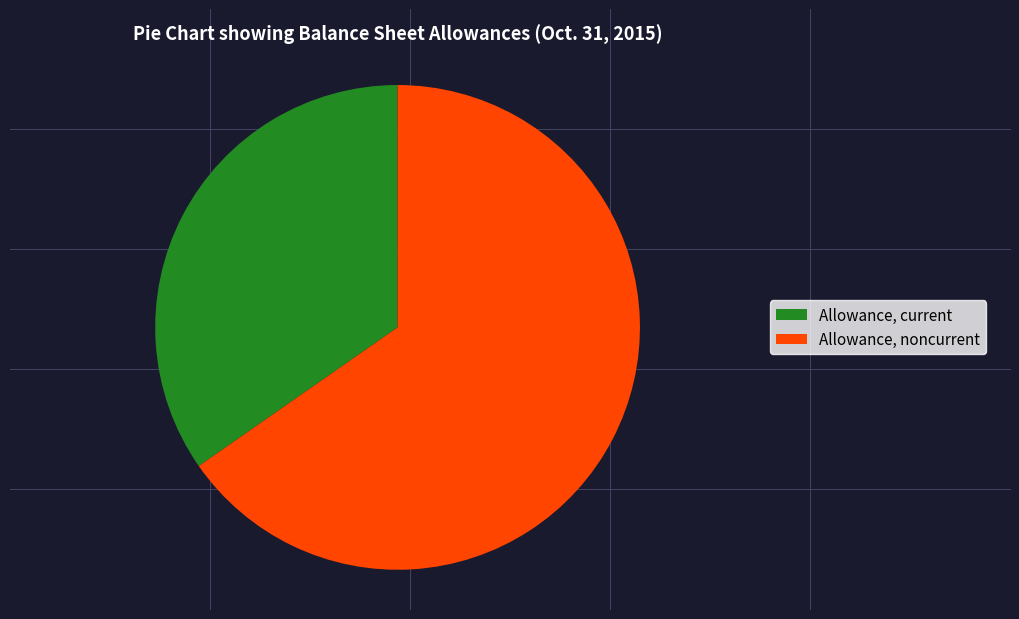

Which slice represents more than half of the pie?

Allowance, noncurrent